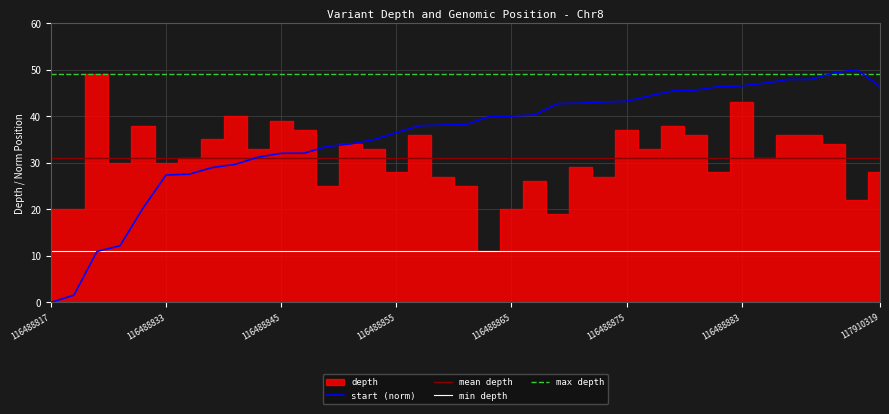

What is the average value?

35.6